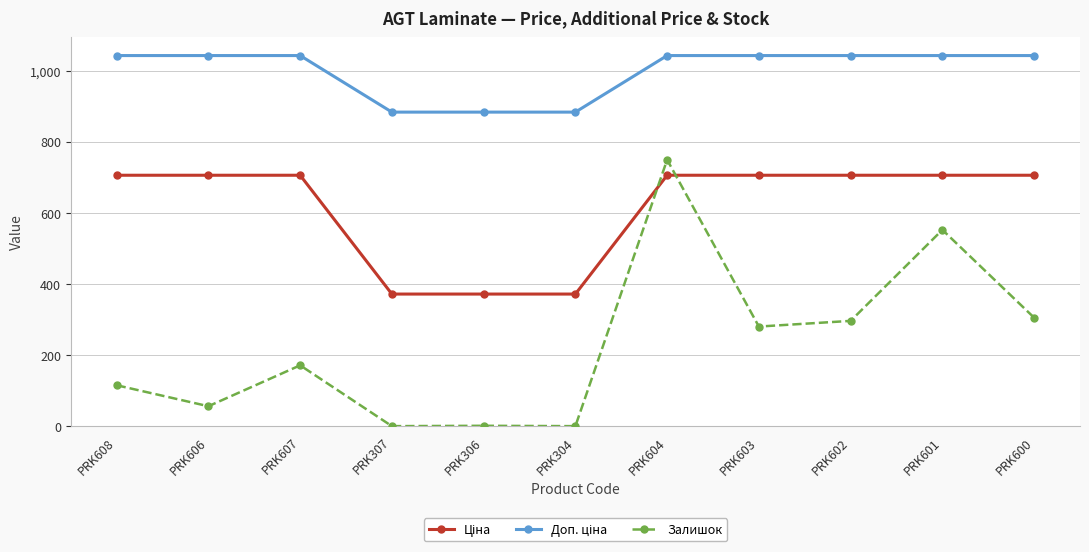

At which category is the sum across all series the highest?

PRK604